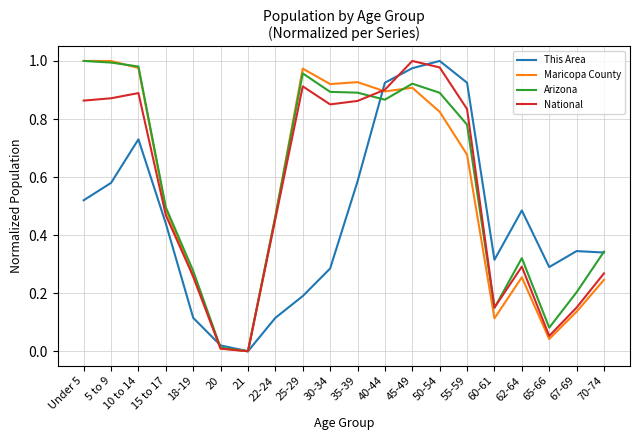

At which label does This Area reach its minimum?

21